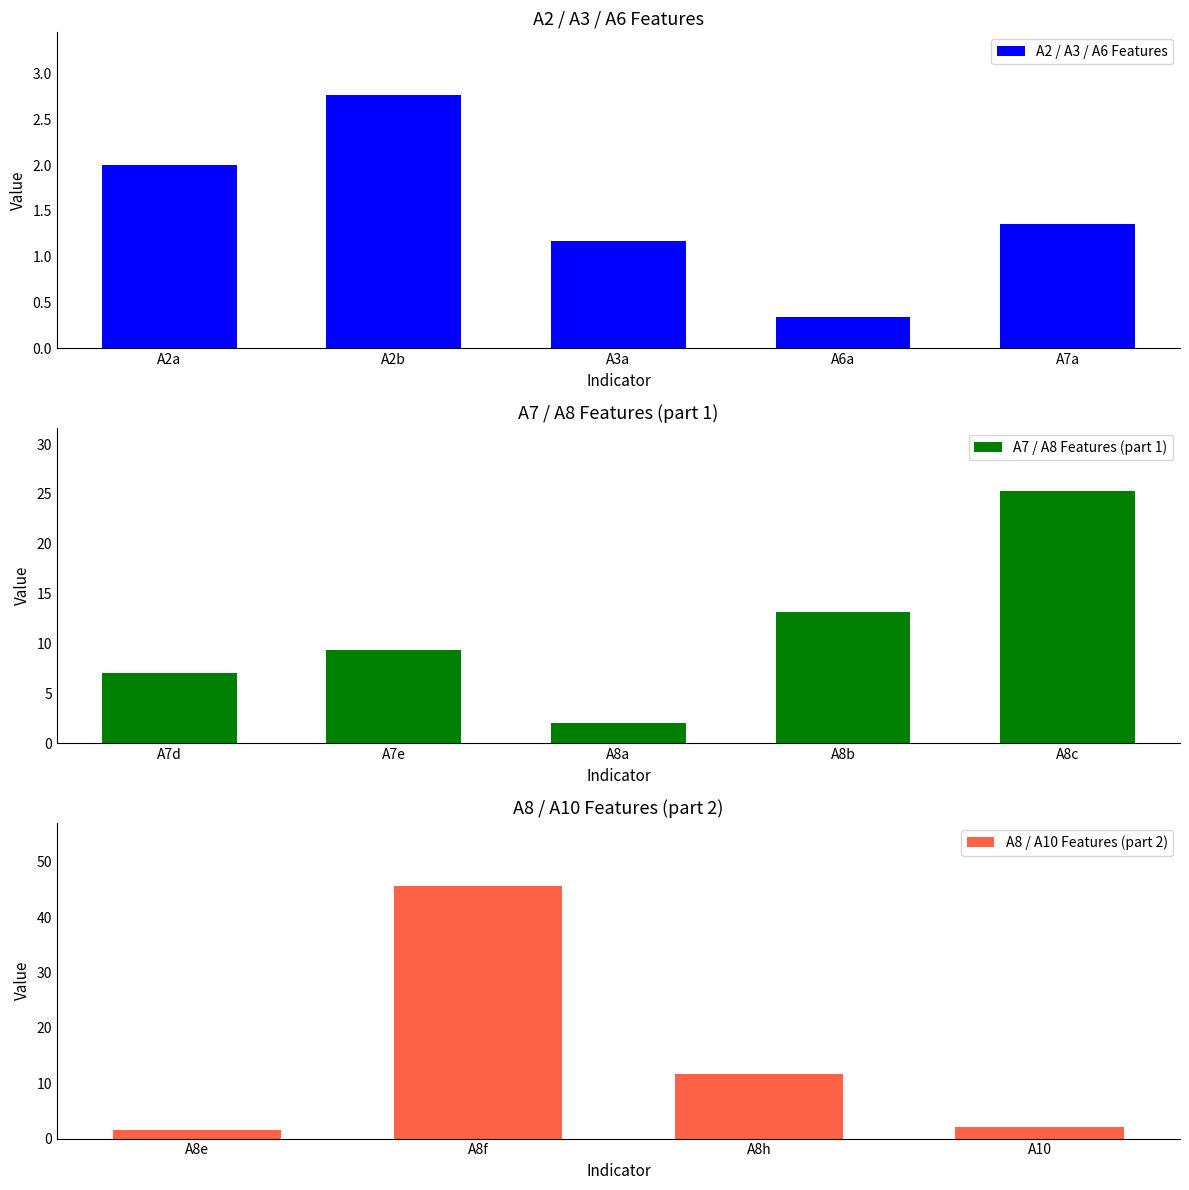

Reading left to right, transcribe all the data shown in this chart.

2.0	2.8	1.2	0.3	1.4	7.1	9.3	2.1	13.2	25.3	1.5	45.6	11.8	2.0